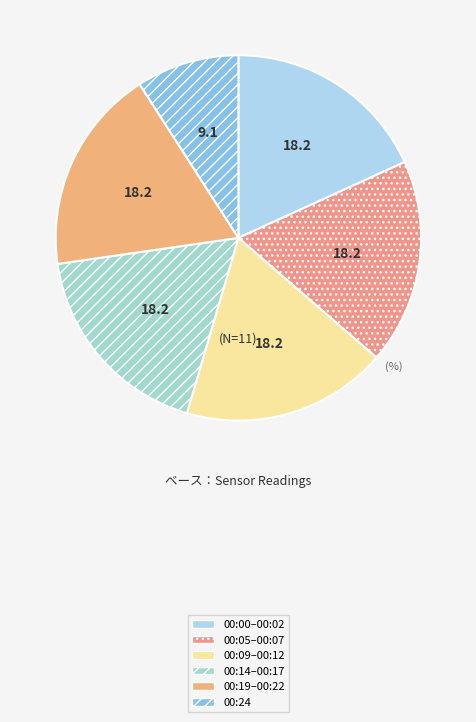

How many slices are in this pie chart?

6